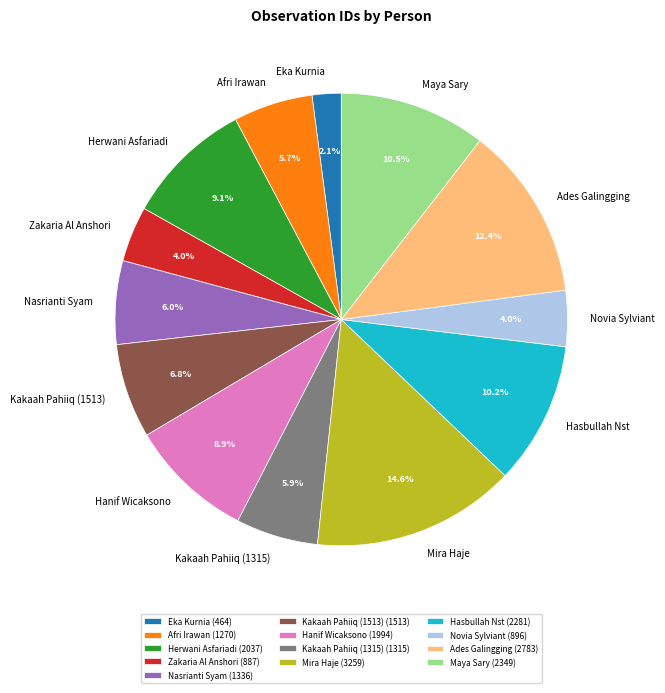

To the nearest percent, what is the average slice percentage?

8%